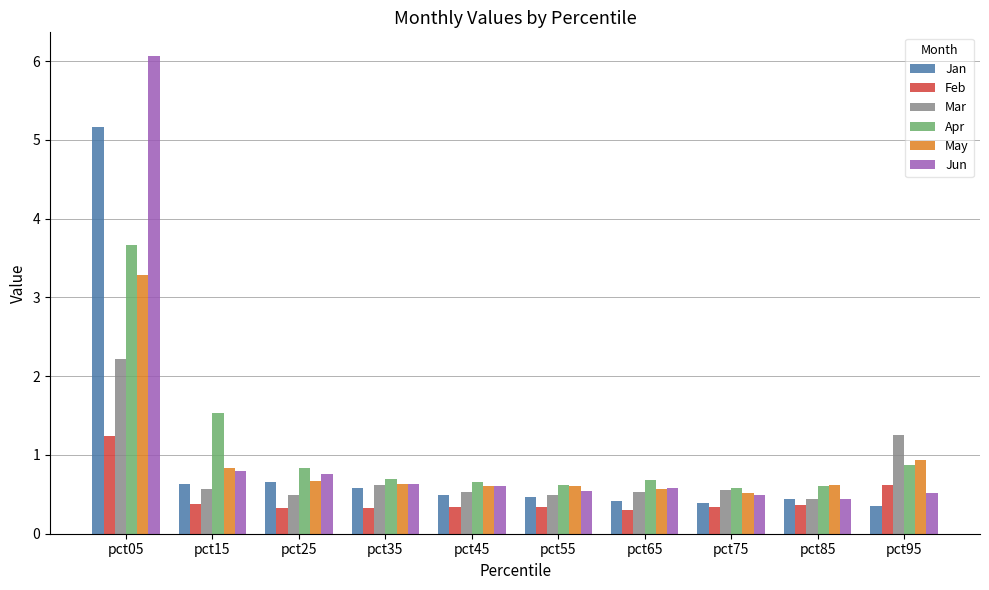

The Jan series shows 0.9 at pct45. True or false?

False